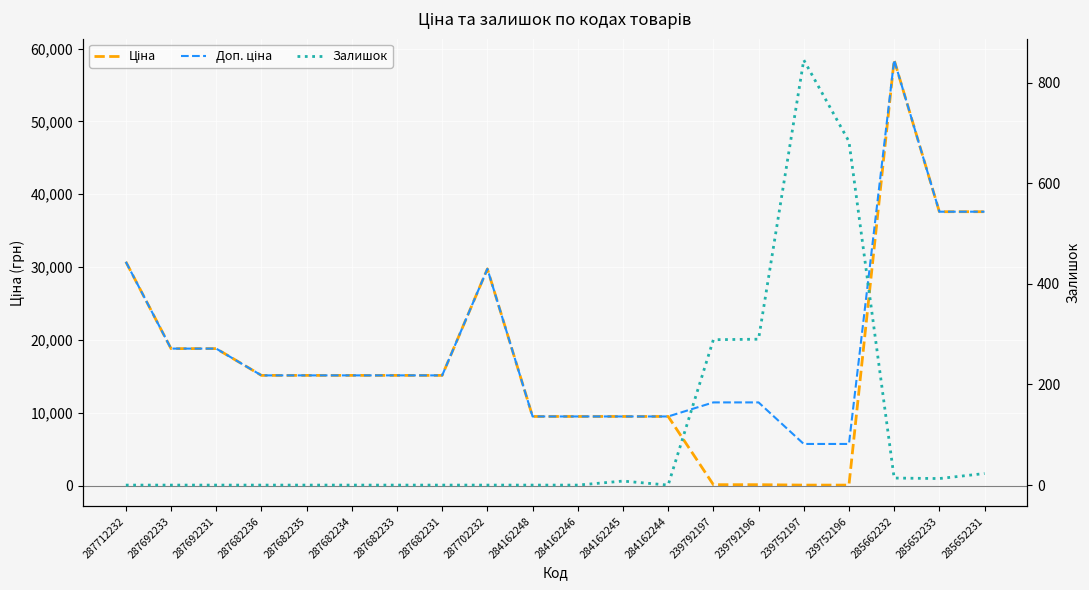

Is this an area chart (filled region under the line)?

No